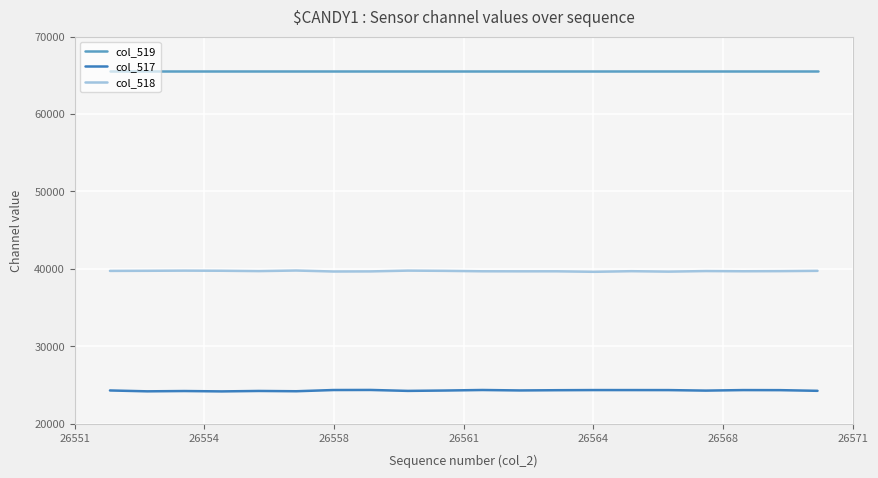

How many distinct data groups are displayed?

3